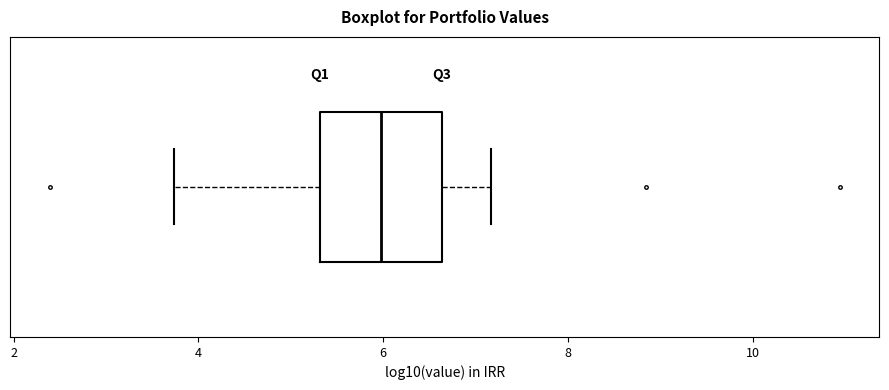

Transcribe this box plot: give where the median line is, the range the box spans, and where the two whiskers end, as read against the x-axis. The values are not printed on the chart, so give them approximately, as read against the axis.

median 6.0, box 5.4 to 6.6, whiskers 3.8 to 7.2